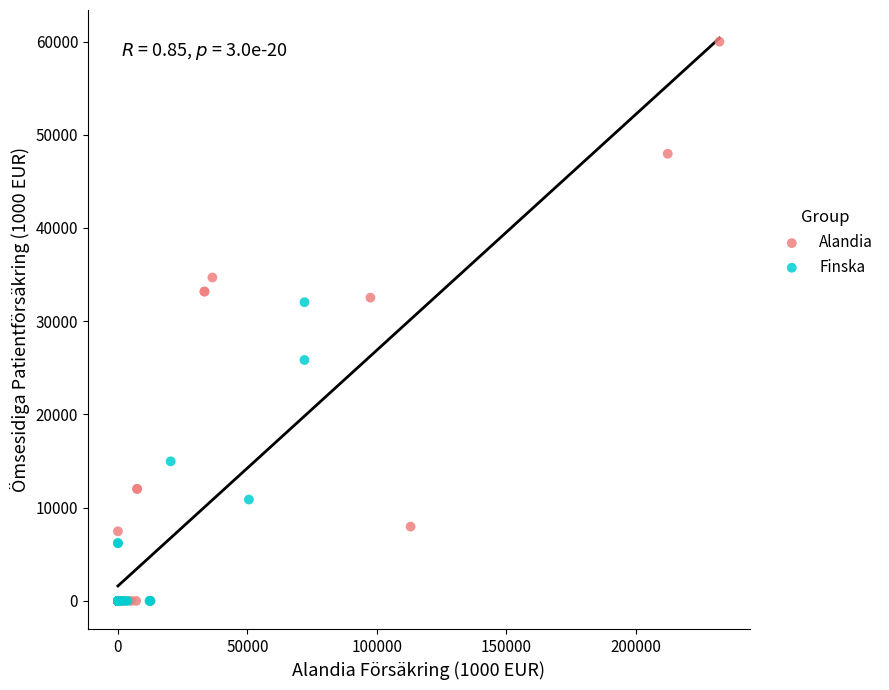

Which series reaches the maximum Y coordinate?

Alandia